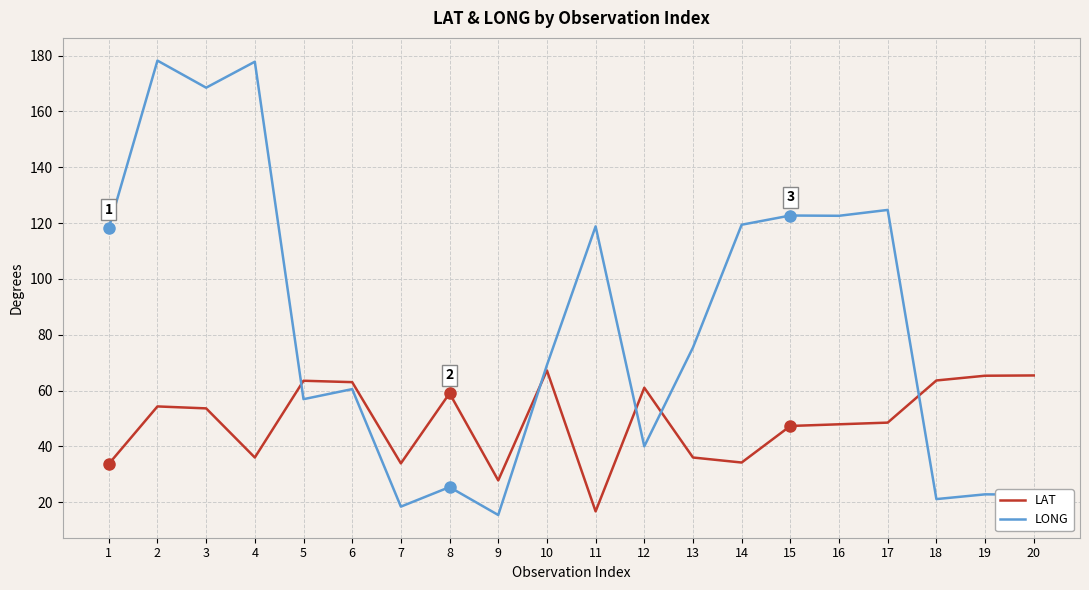

How many intersections are there between LONG and LAT?

5